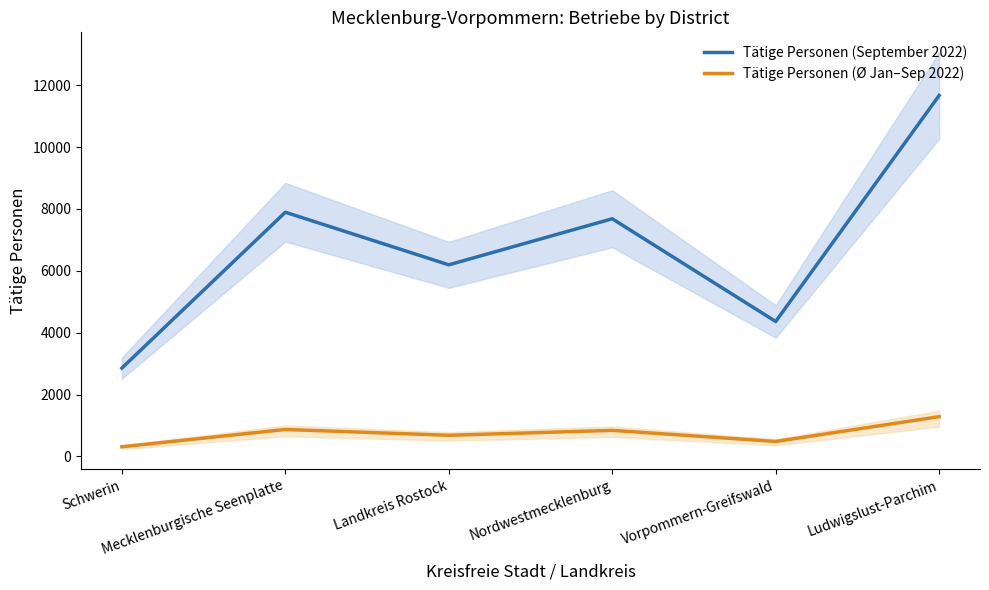

Reading left to right, what are all the values shown in this chart?

Tätige Personen (September 2022): 2856.0	7894.0	6194.0	7683.0	4362.0	11668.0
Tätige Personen (Ø Jan–Sep 2022): 312.7	871.4	682.9	842.3	483.4	1285.3